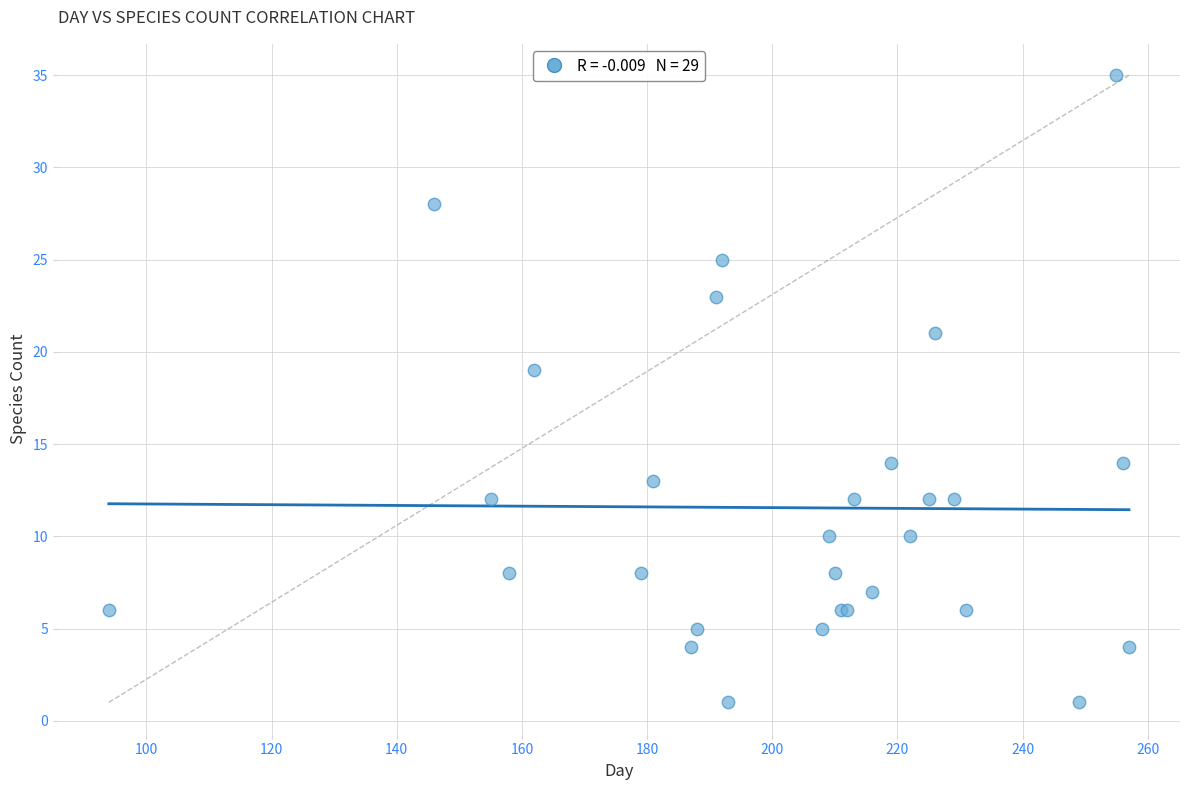

What Y value in the scatter plot is closest to 18?

19